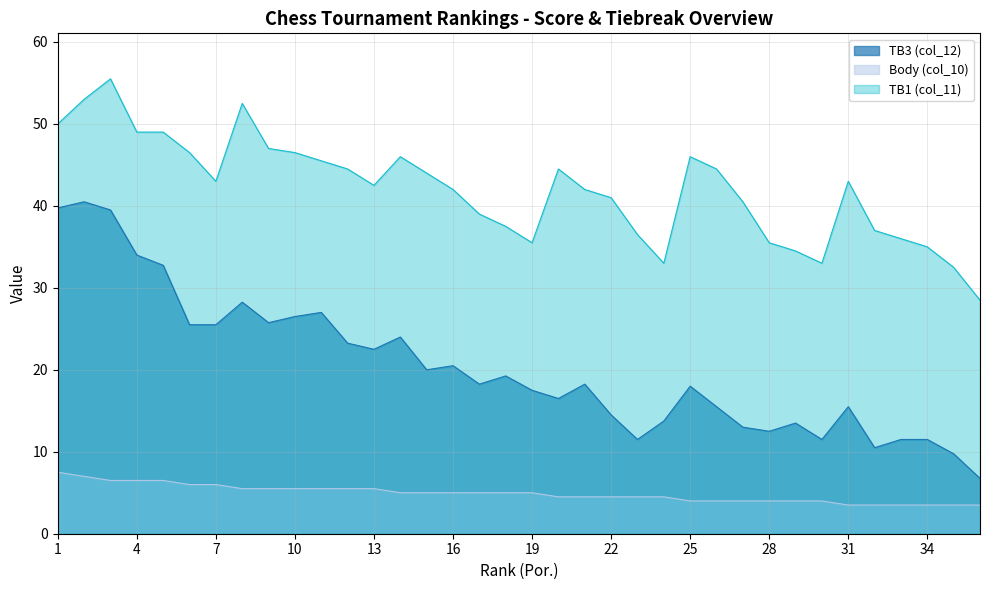

Rank the series by their maximum value, from lowest to highest.

Body (col_10), TB3 (col_12), TB1 (col_11)